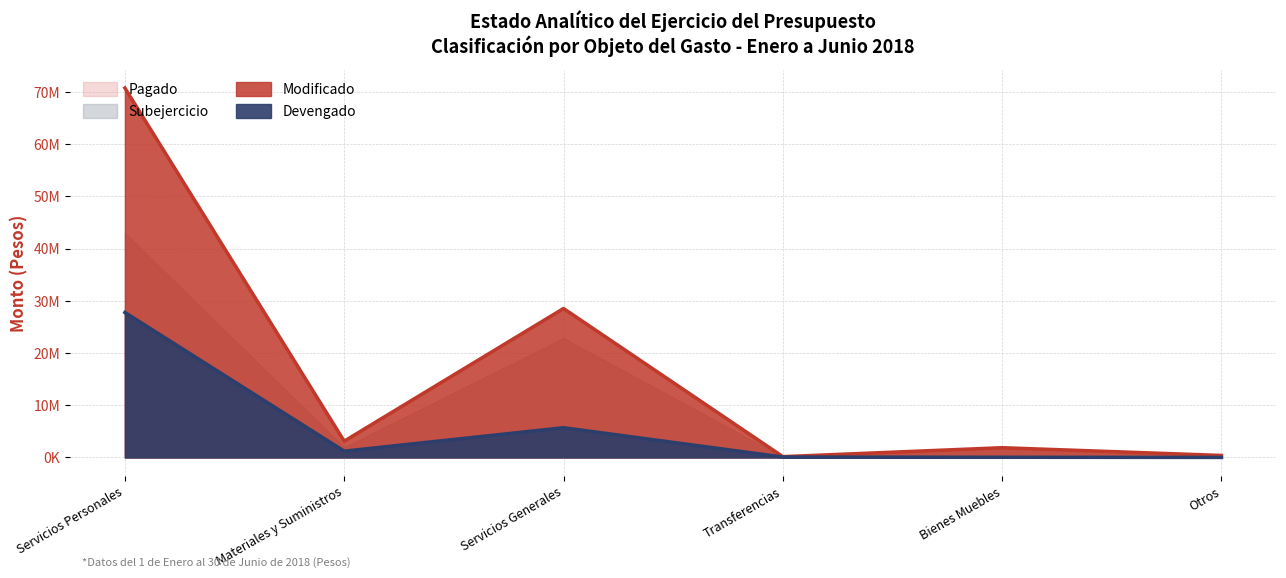

What is the label of the 3rd point from the right?

Transferencias